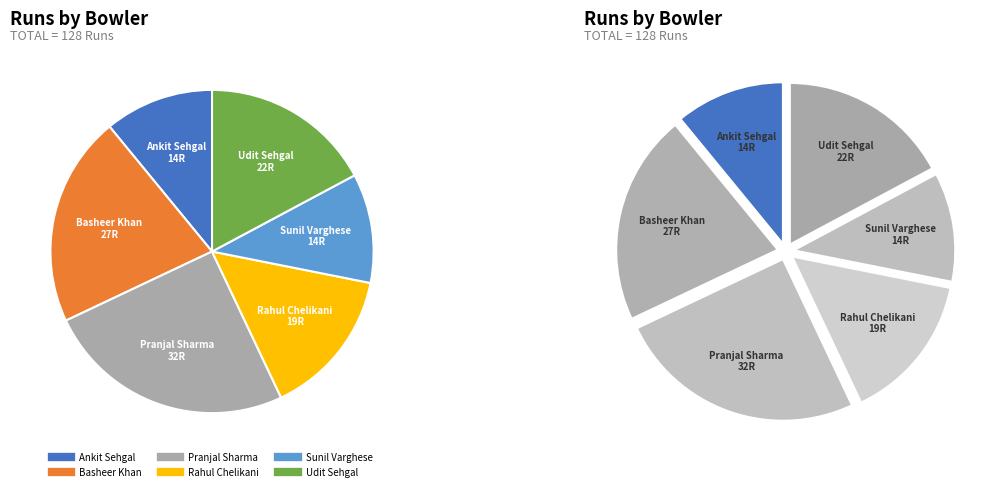

Between Udit Sehgal and Basheer Khan, which is larger?

Basheer Khan